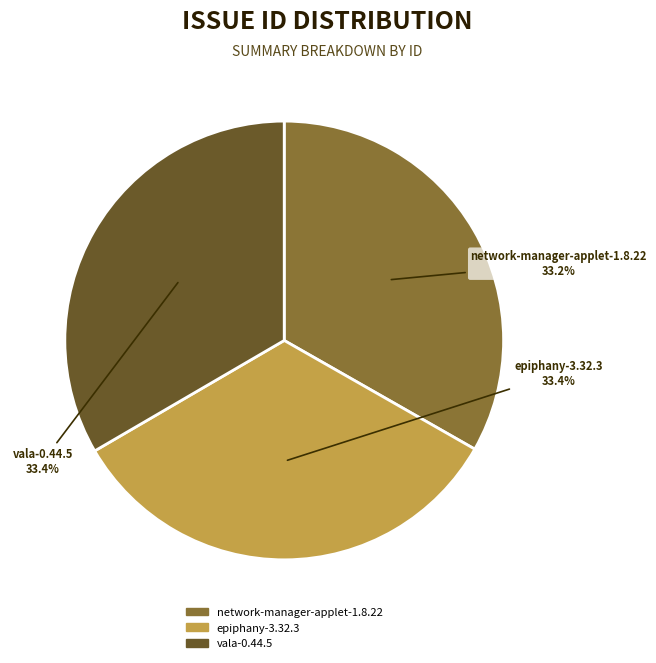

Approximately how many times larger is the value at vala-0.44.5 compared to epiphany-3.32.3?

1.0